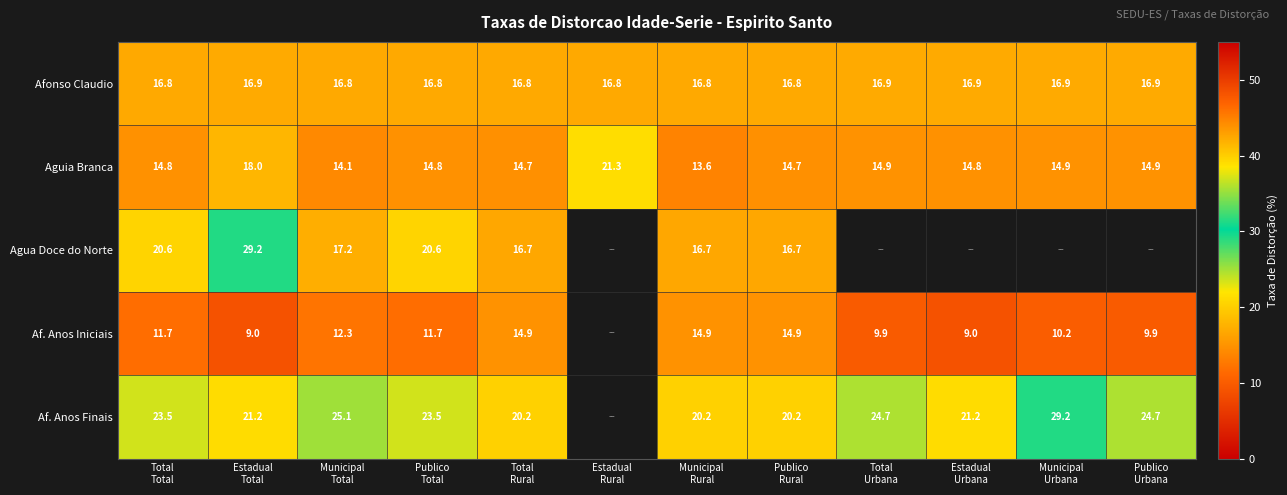

What is the sum of all Aguia Branca values?

185.5